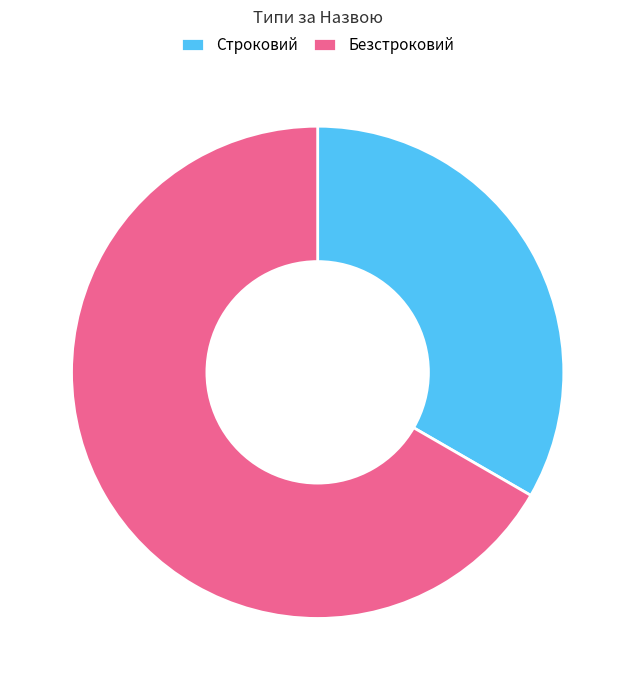

How many slices are in this pie chart?

2